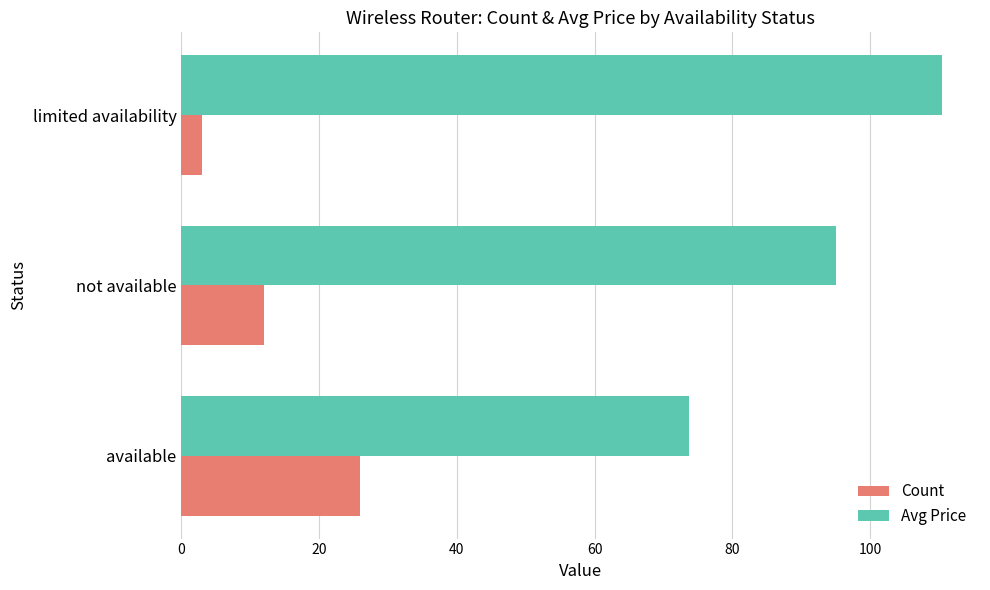

Which series has the largest range (max minus min)?

Avg Price